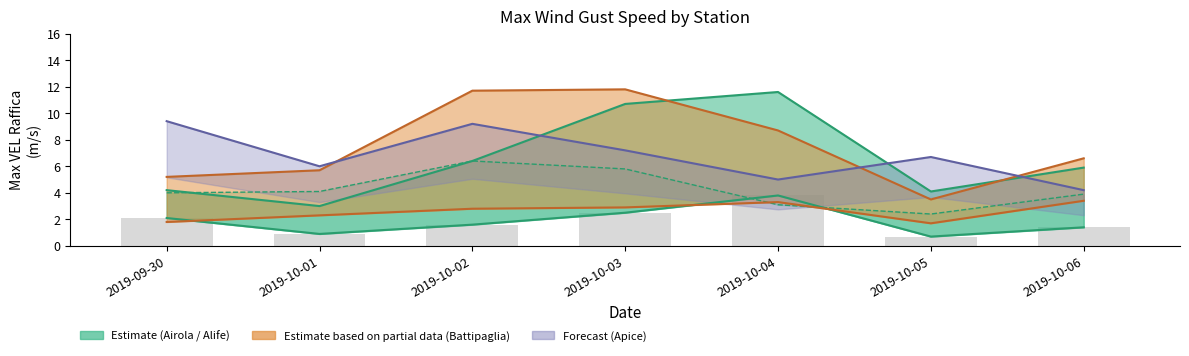

Is it true that Apice MED MAX equals 7.2 at 2019-10-03?

True